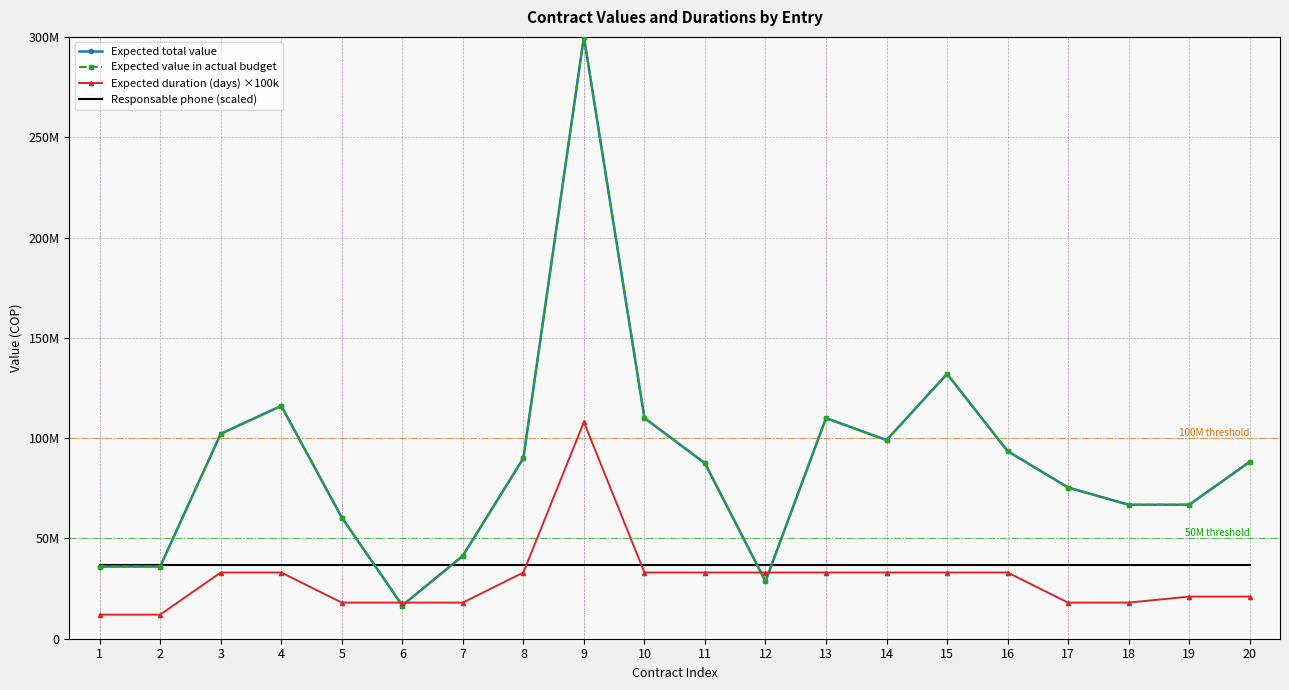

The Responsable phone (scaled) series shows 66485228 at 19. True or false?

False